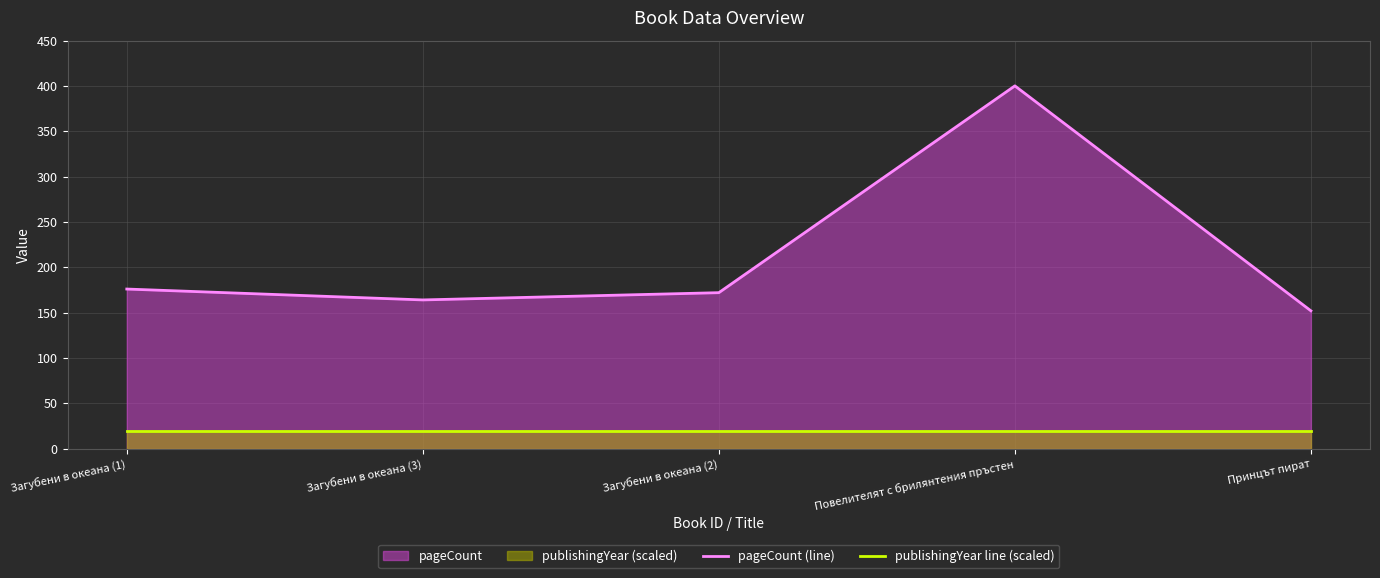

How many lines are shown in the chart?

2